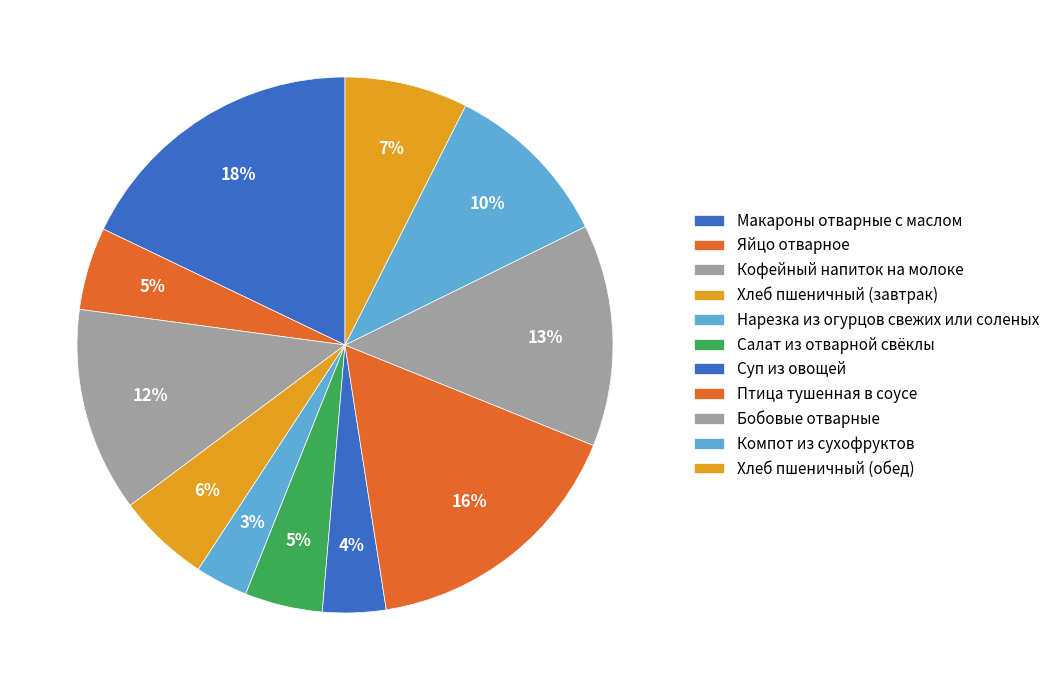

Between Хлеб пшеничный (обед) and Нарезка из огурцов свежих или соленых, which is larger?

Хлеб пшеничный (обед)